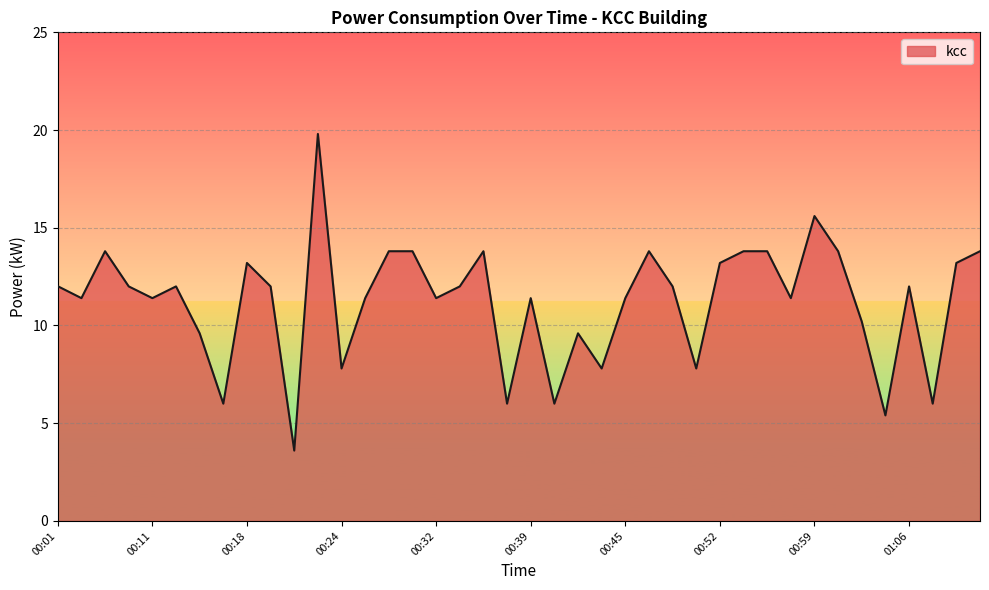

What is the sum of all values?

448.8